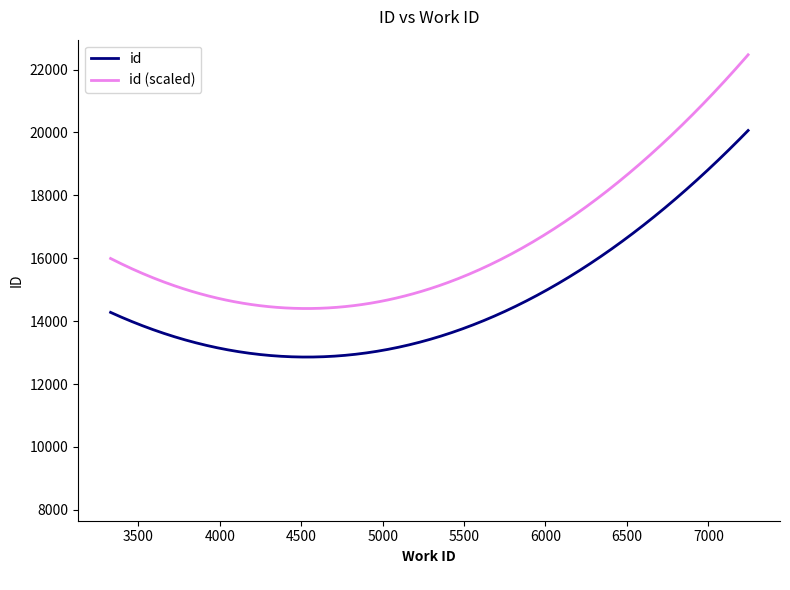

What is the maximum value for id (scaled)?

22469.0